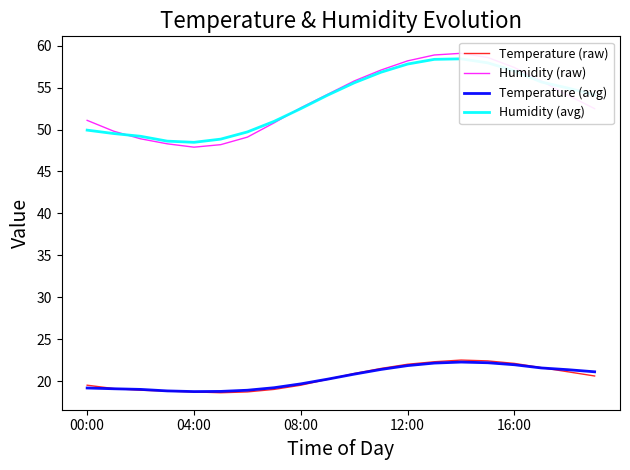

What is the difference between the second highest and minimum values in the Temperature (raw) series?

3.8